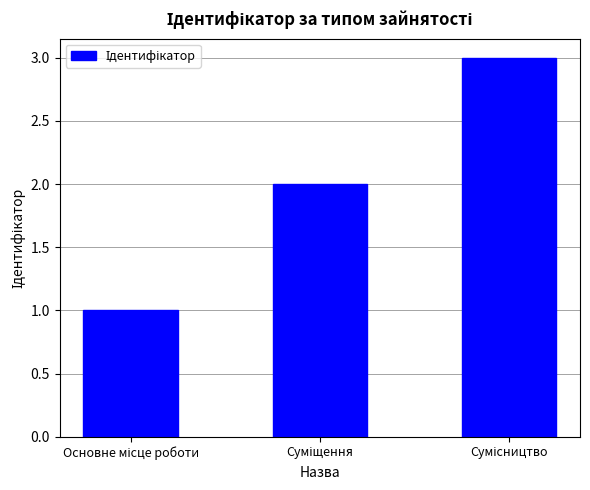

What is the sum of all values?

6